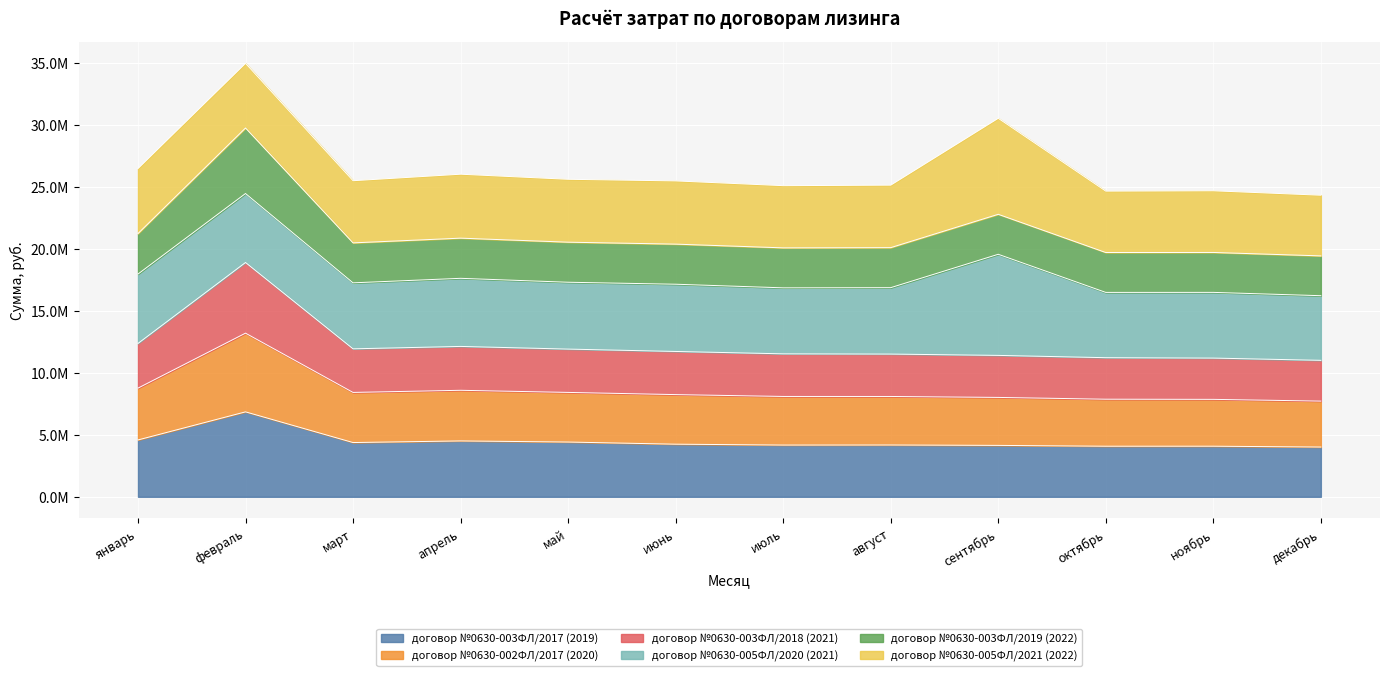

At which category does договор №0630-002ФЛ/2017 (2020) reach its first local valley?

март